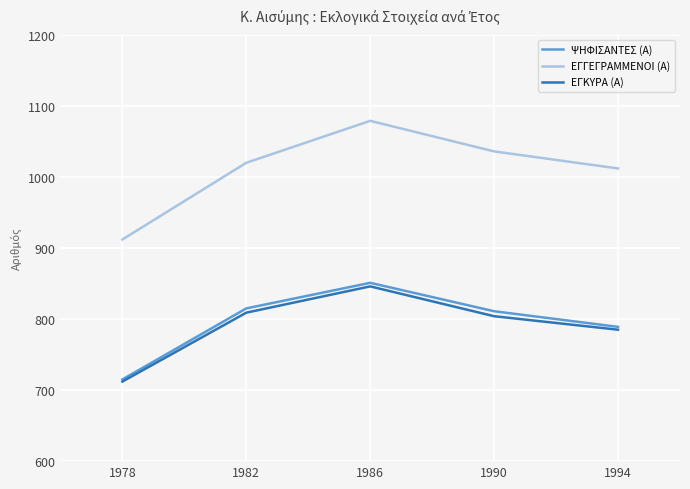

True or false: ΕΓΚΥΡΑ (Α) and ΕΓΓΕΓΡΑΜΜΕΝΟΙ (Α) intersect in this chart.

False